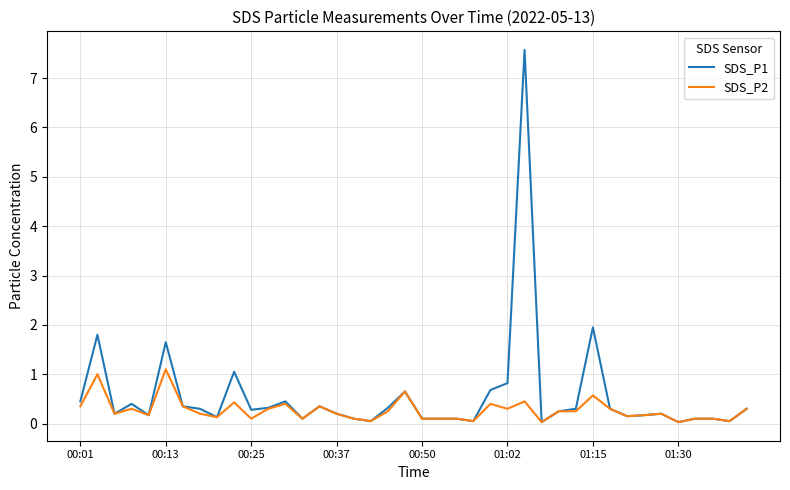

Which series has the largest range (max minus min)?

SDS_P1